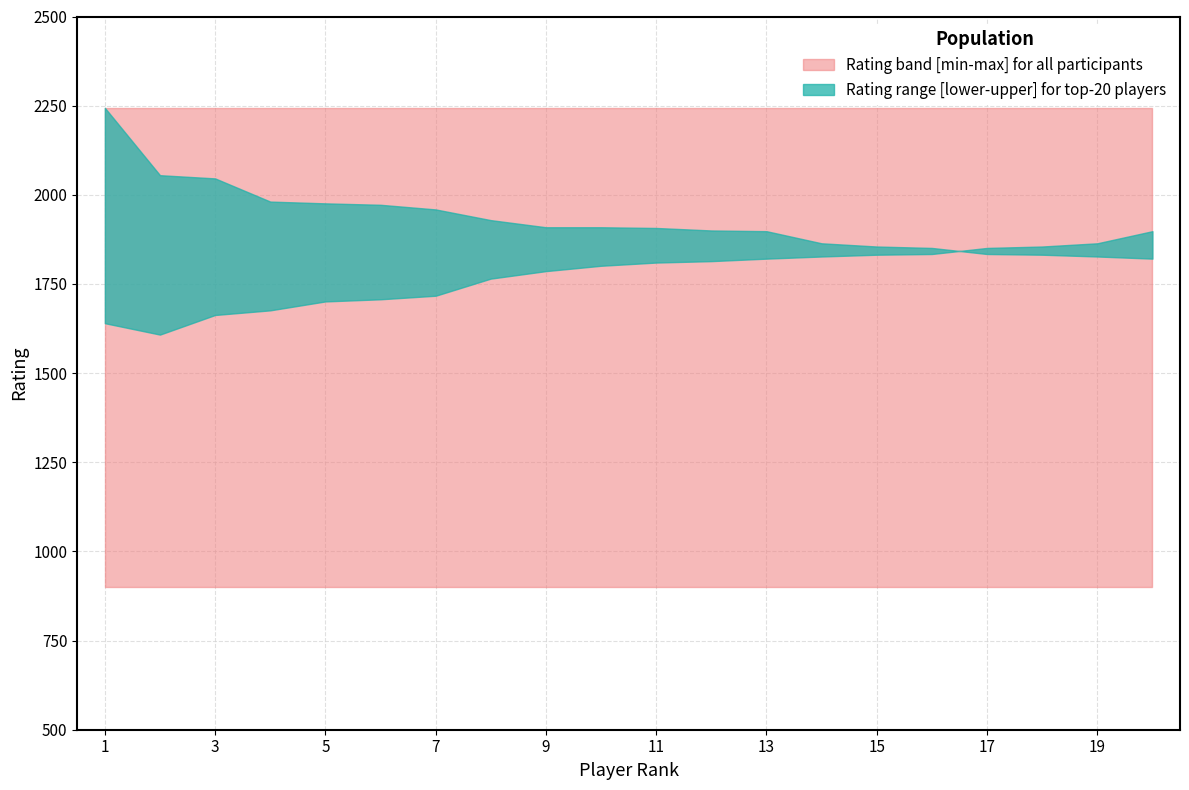

True or false: Rating_values and Rating_upper cross at least once.

False